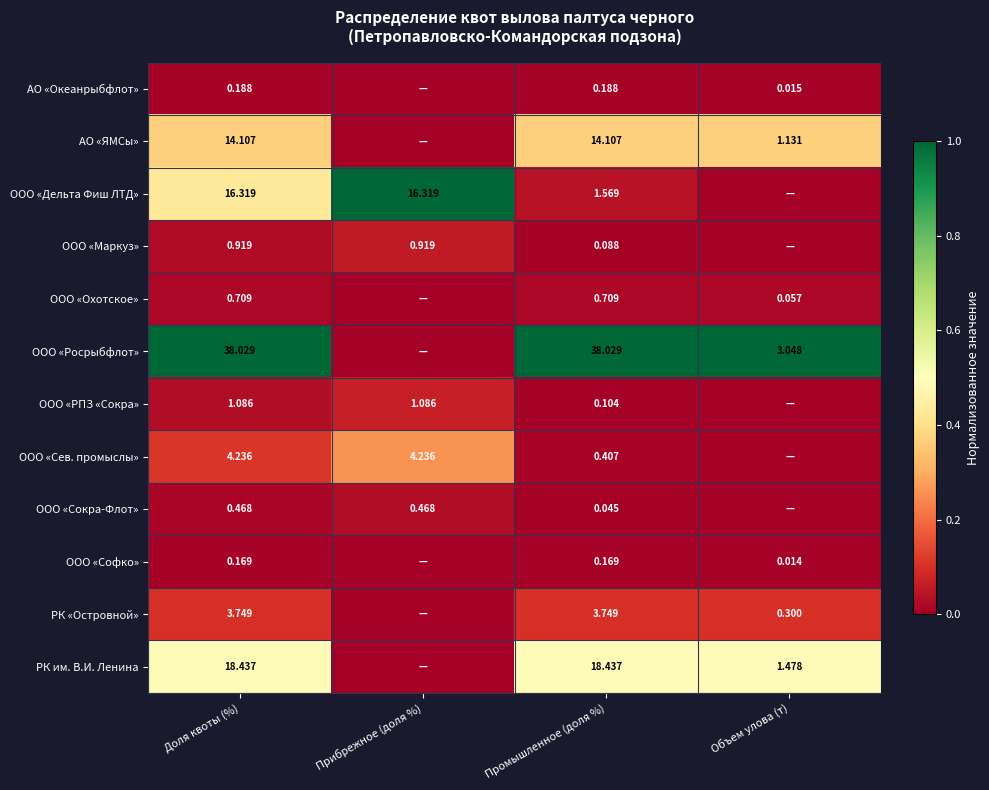

How many categories are shown in the chart?

4